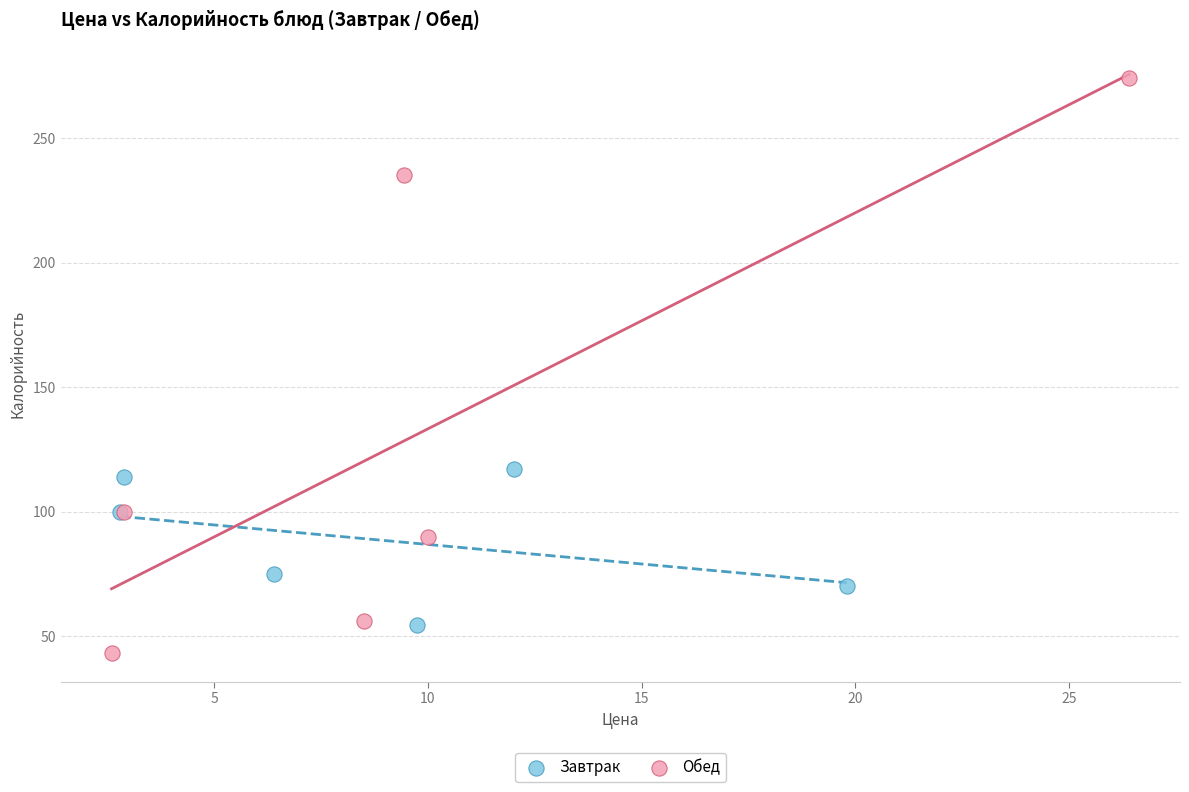

Which series has the widest spread of Y values?

Обед